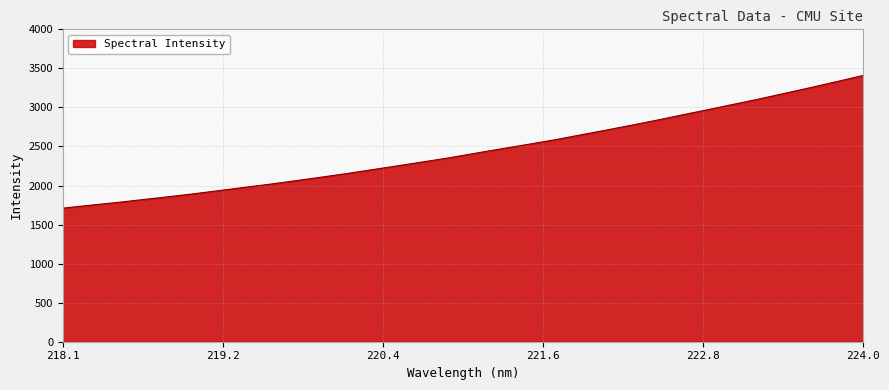

What is the smallest value displayed?

1710.5